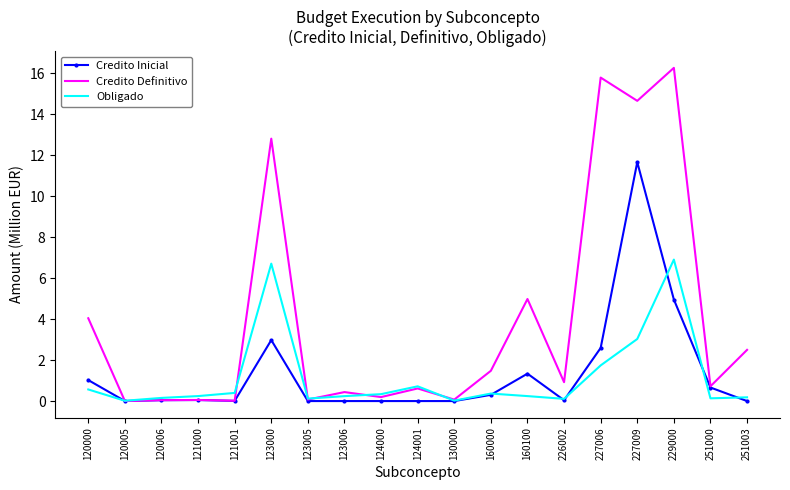

True or false: Credito Inicial and Obligado cross at least once.

True